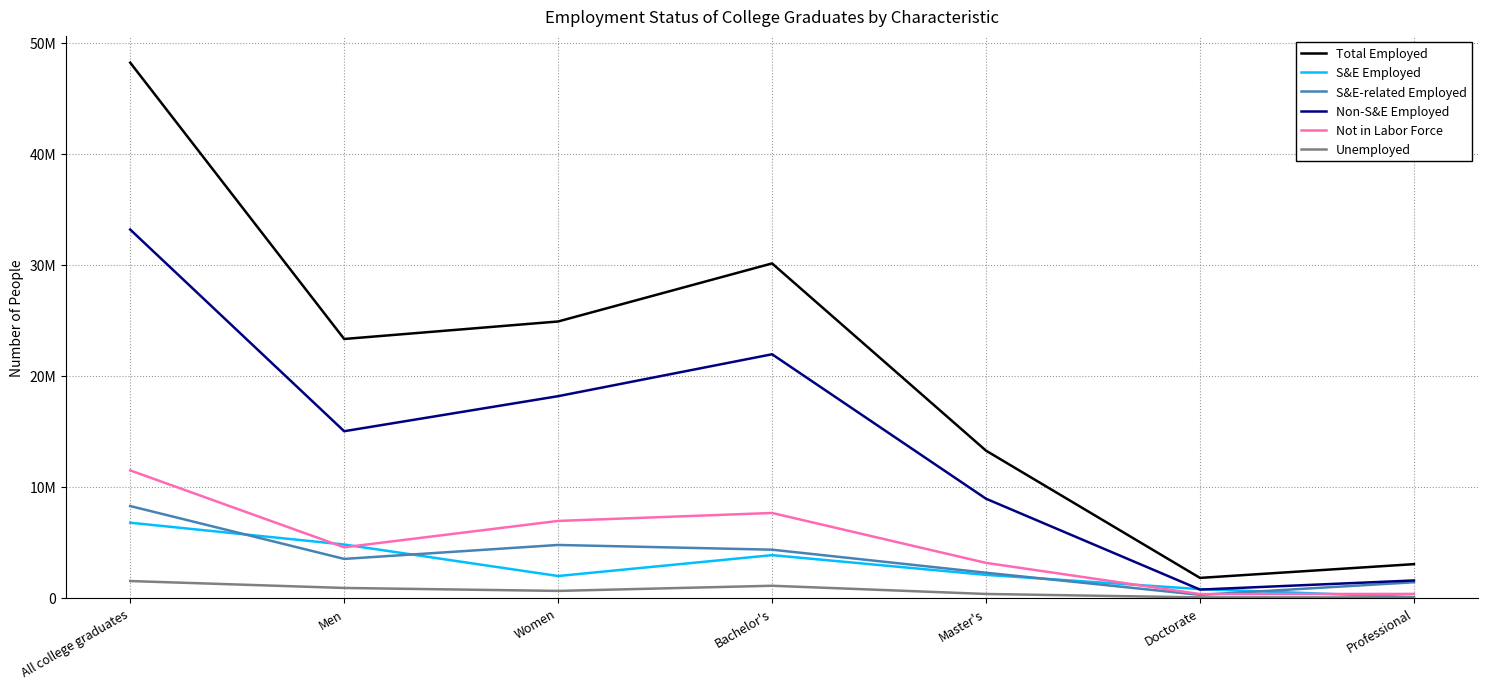

Is it true that Unemployed equals 40000 at Doctorate?

True